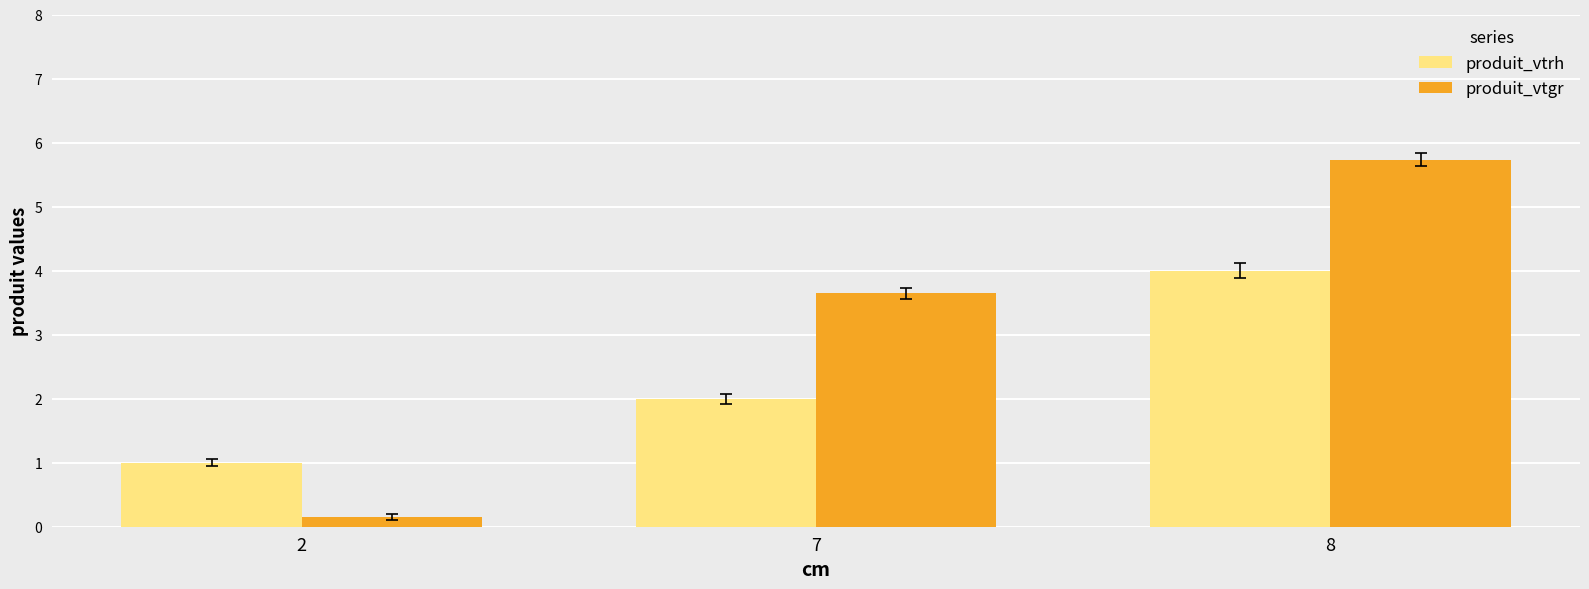

List the series in order of their overall mean, highest first.

produit_vtgr, produit_vtrh